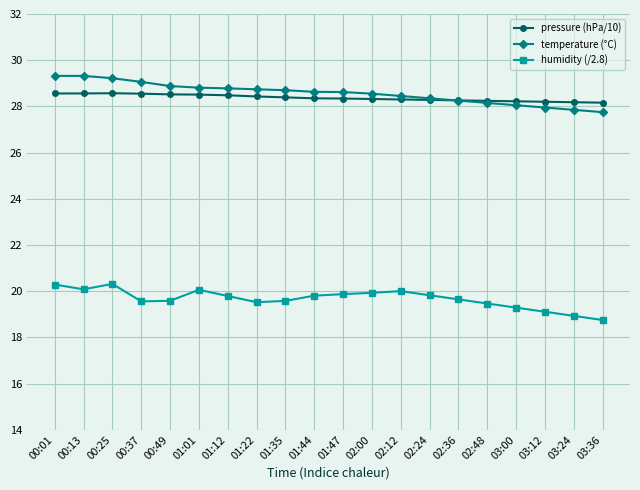

How many lines are shown in the chart?

3